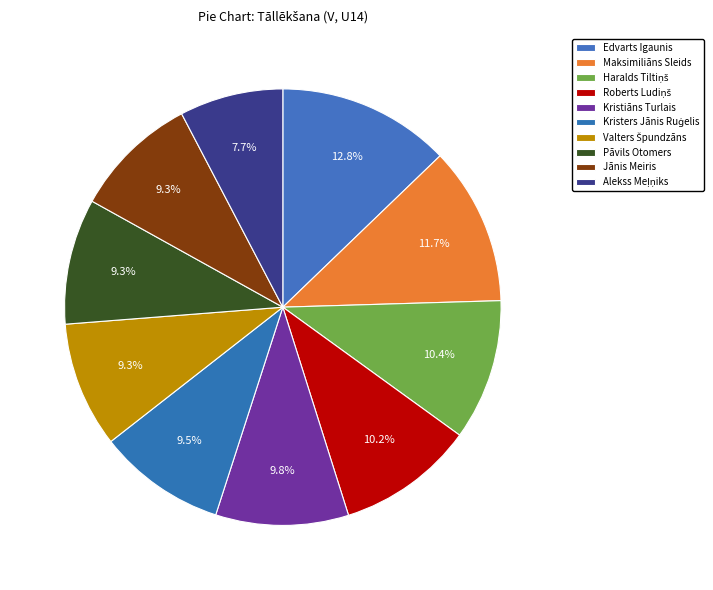

To the nearest percent, what percentage of the pie is Haralds Tiltiņš?

10%